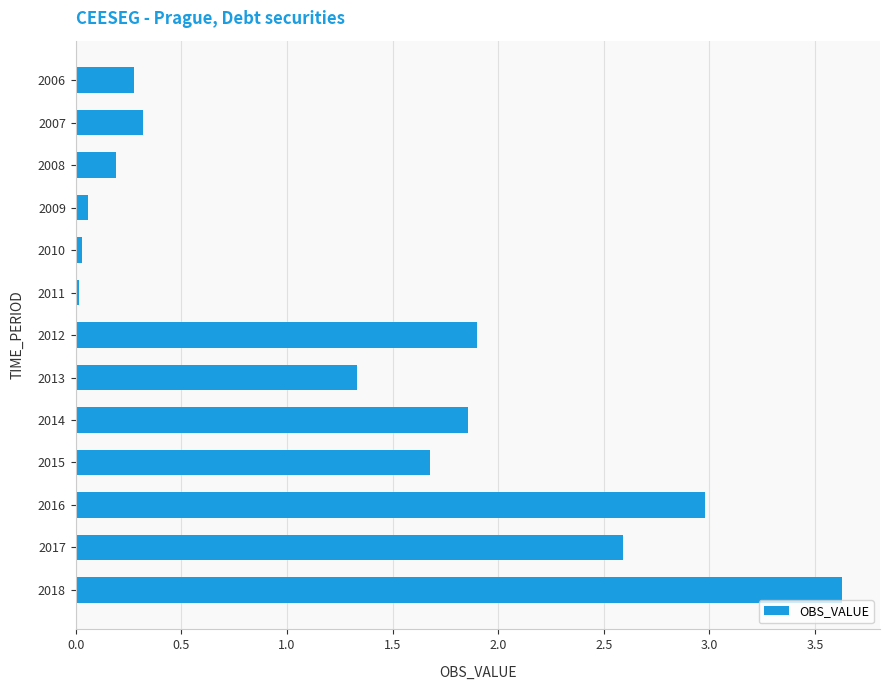

Which label corresponds to the largest value in the chart?

2018